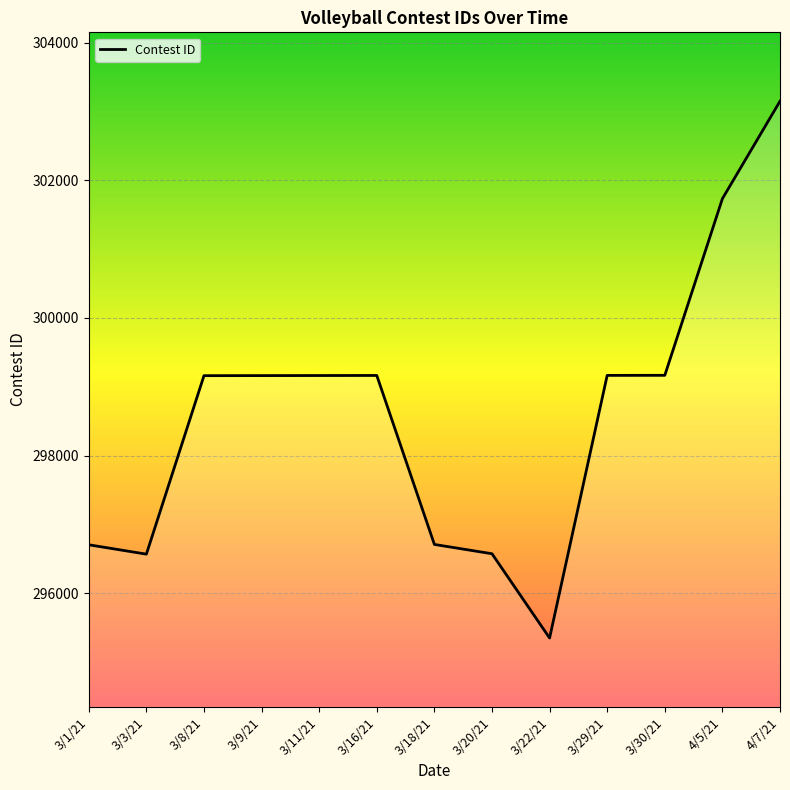

What is the minimum value shown in the chart?

295352